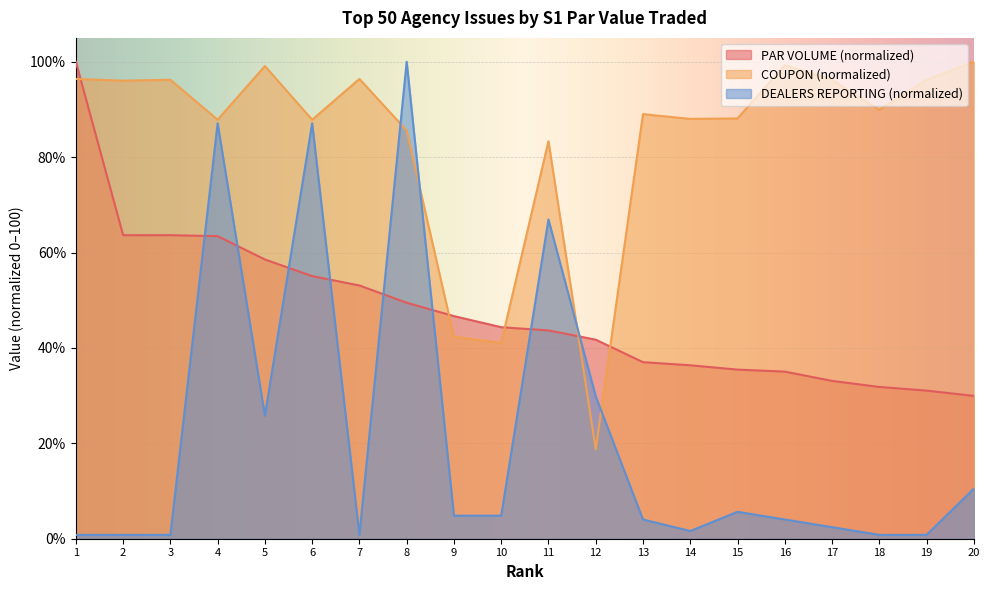

True or false: PAR VOLUME (B) and DEALERS REPORTING intersect in this chart.

True